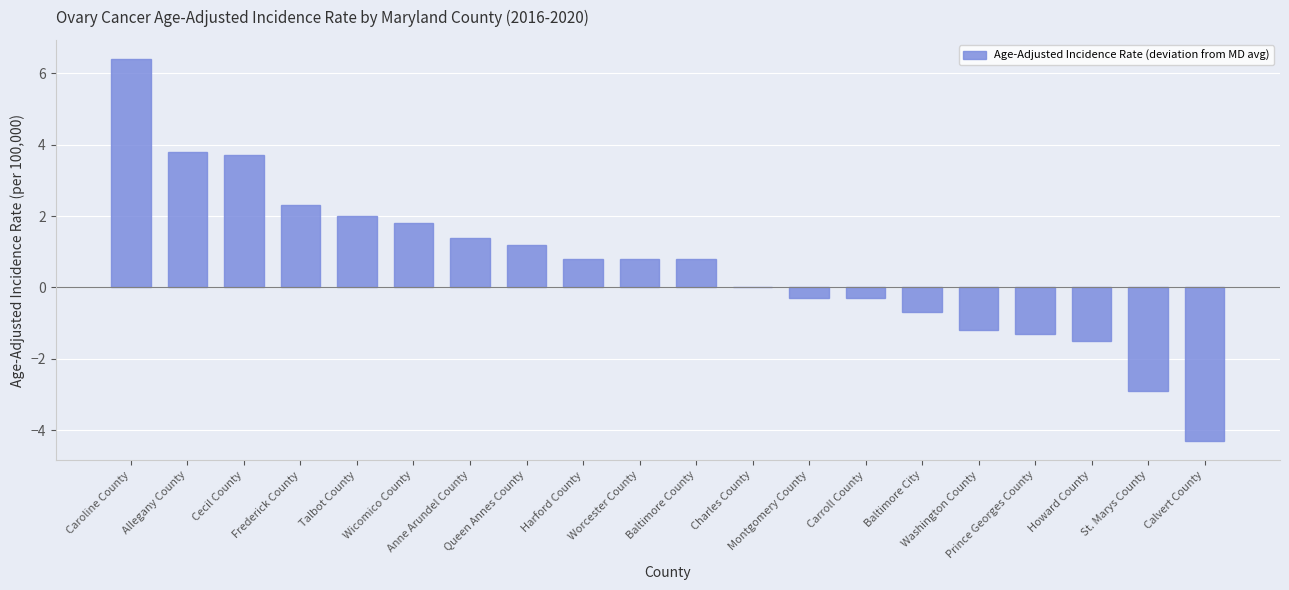

Count the number of categories in the chart.

20